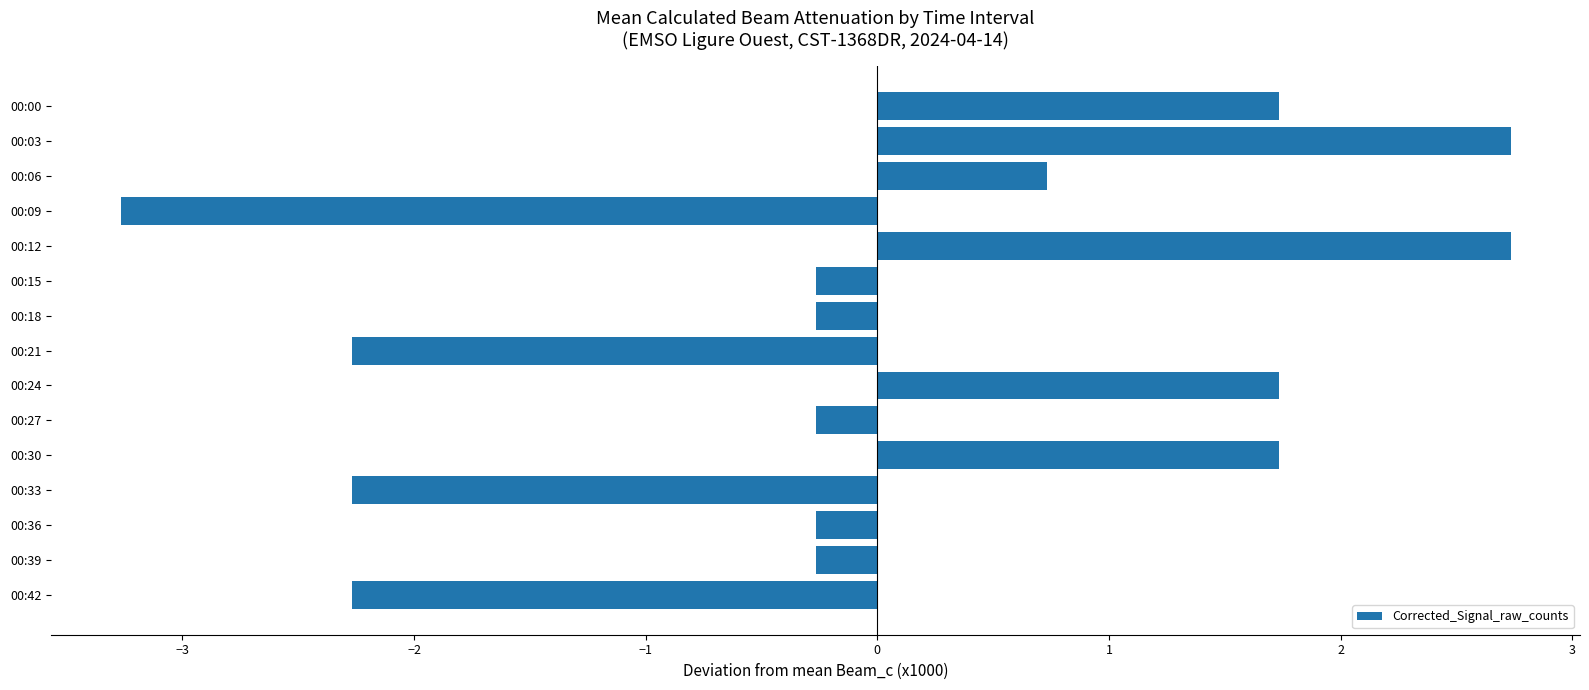

What is the value of the 14th bar from the top?

-0.3